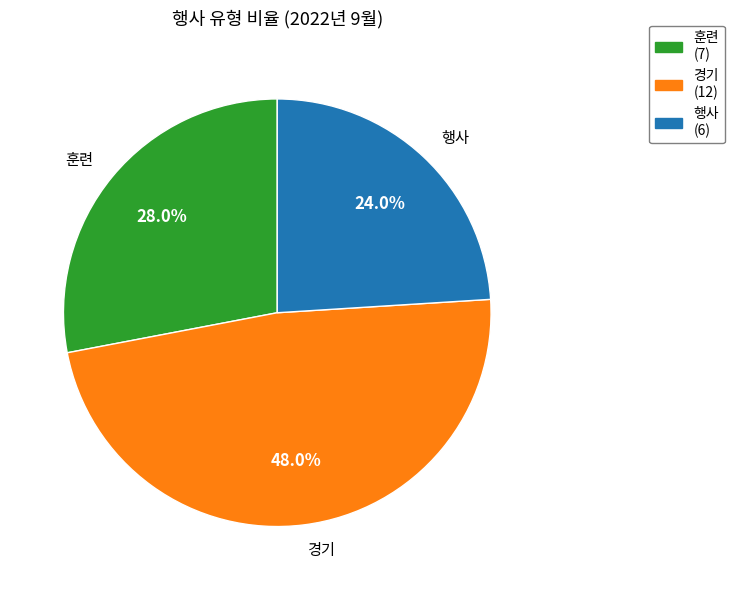

Count the number of slices in the pie.

3